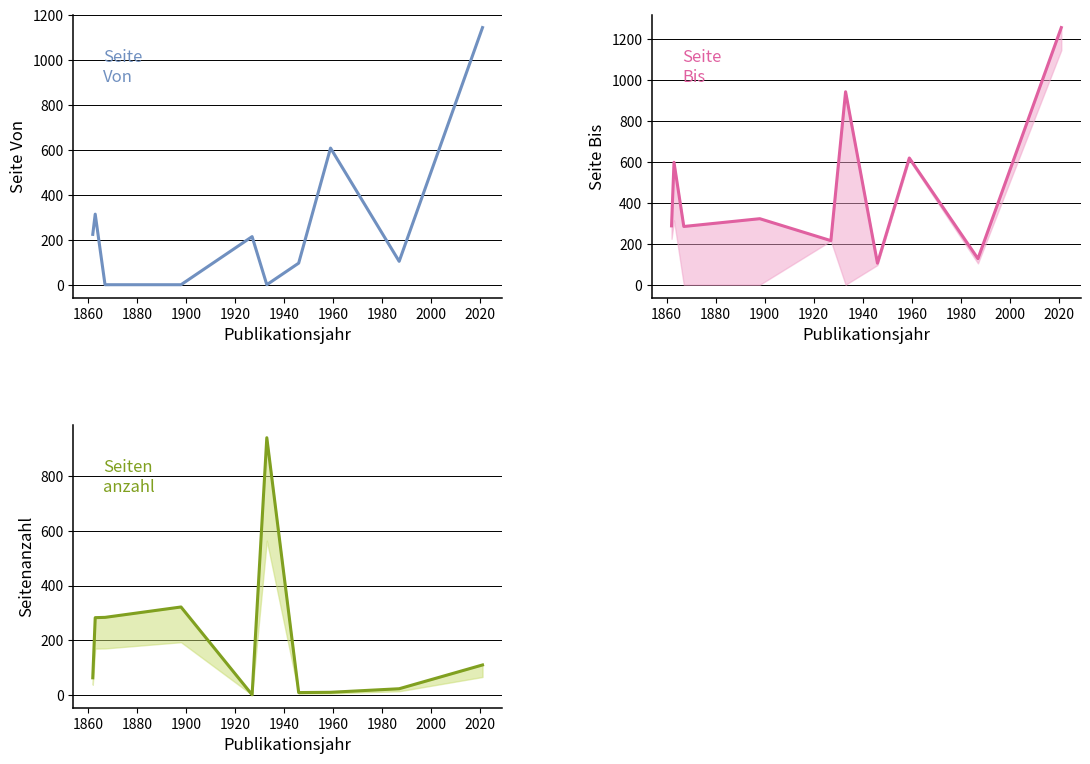

In Seitenanzahl, how many points are higher than both neighbors (excluding endpoints)?

2